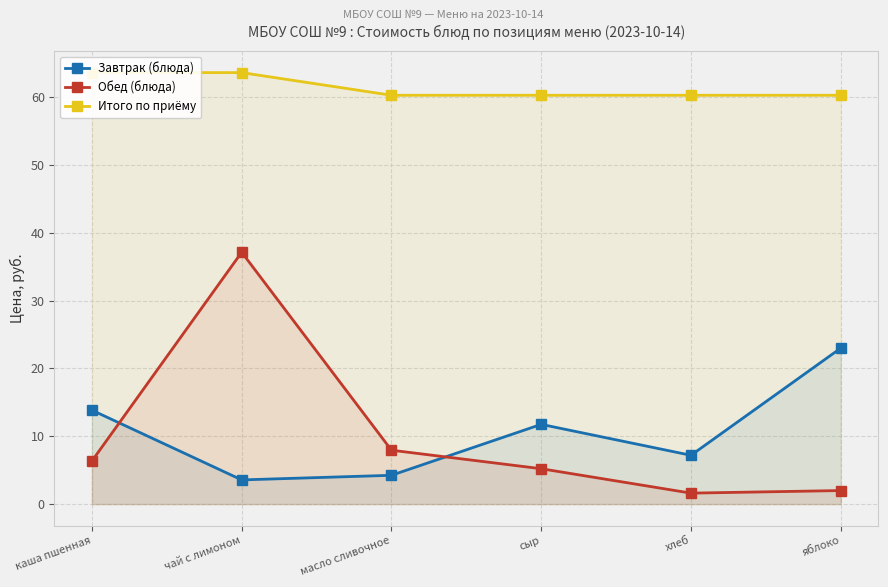

What are all the series names shown in the legend?

Завтрак (блюда), Обед (блюда), Итого по приёму